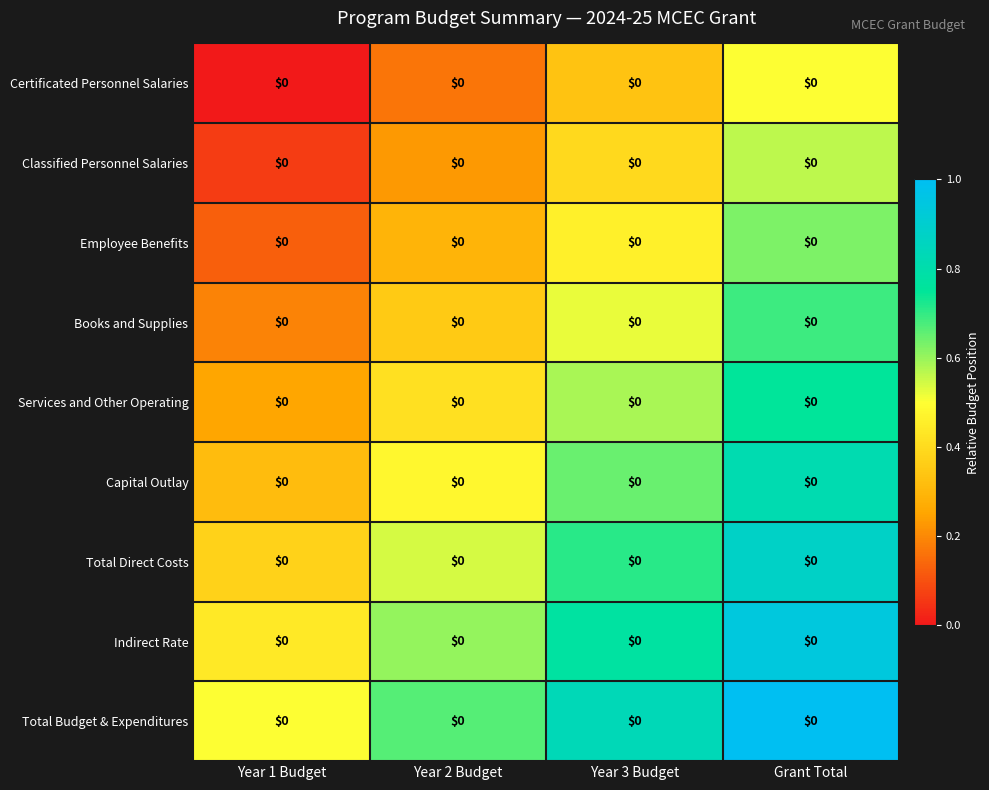

Which label corresponds to the smallest value in the chart?

Year 1 Budget